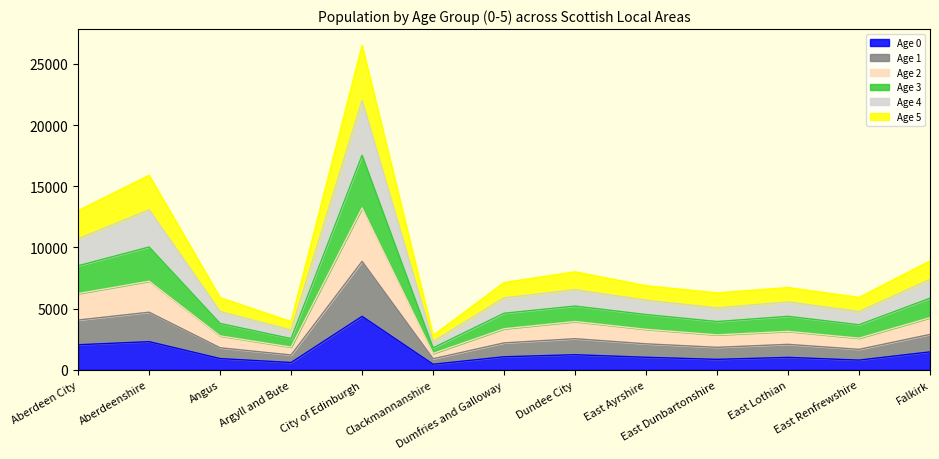

Count the number of categories in the chart.

13